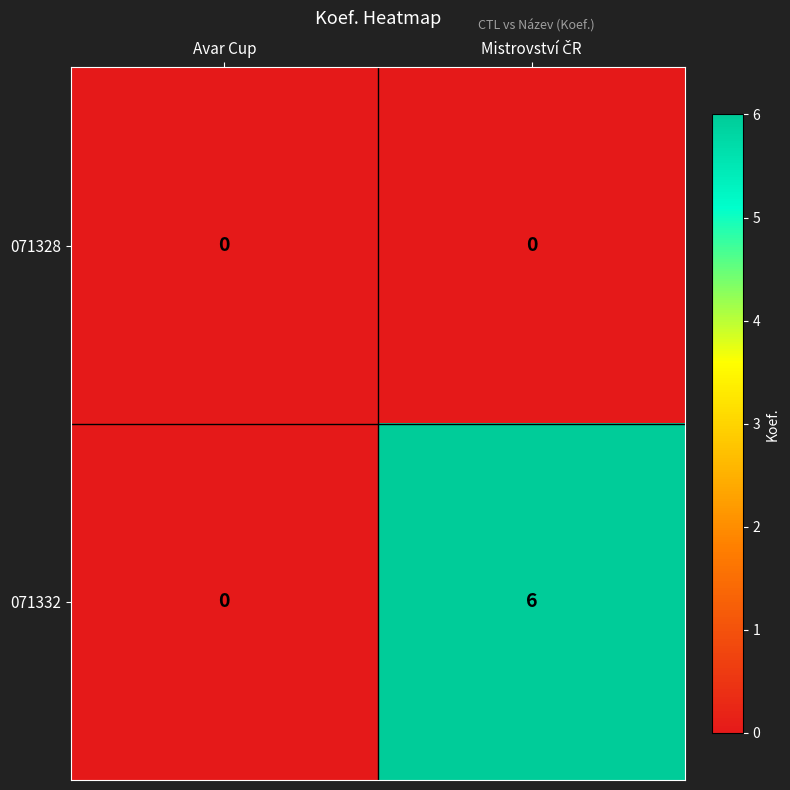

Reading right to left, transcribe all the data shown in this chart.

071328: 0	0
071332: 6	0